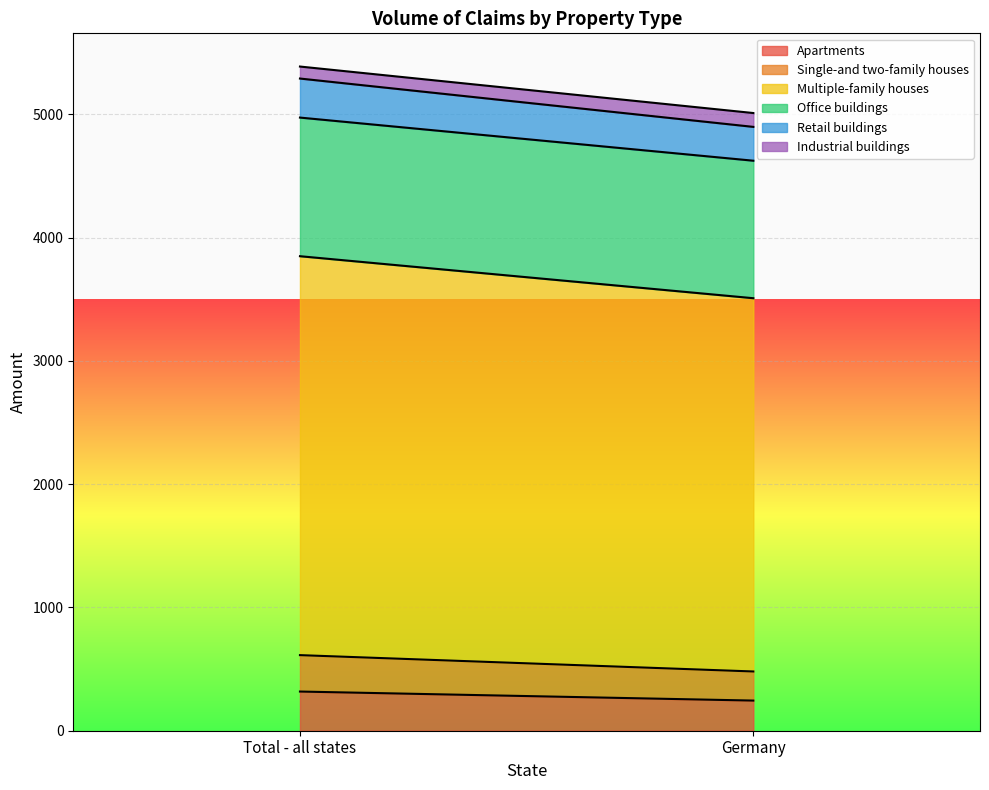

Which category has the lowest value across all series?

Total - all states